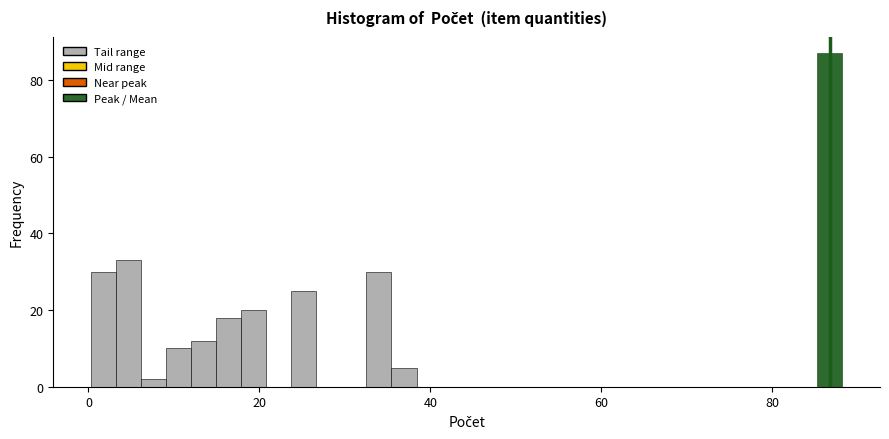

Read against the x-axis, roughly where is the centre of the tallest bar?

86